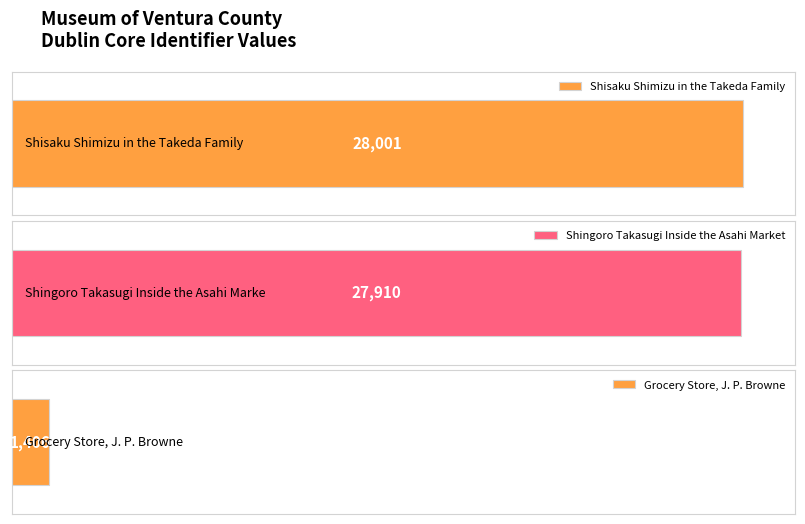

List the labels in order of value, largest first.

Shisaku Shimizu in the Takeda Family, Shingoro Takasugi Inside the Asahi Market, Grocery Store, J. P. Browne